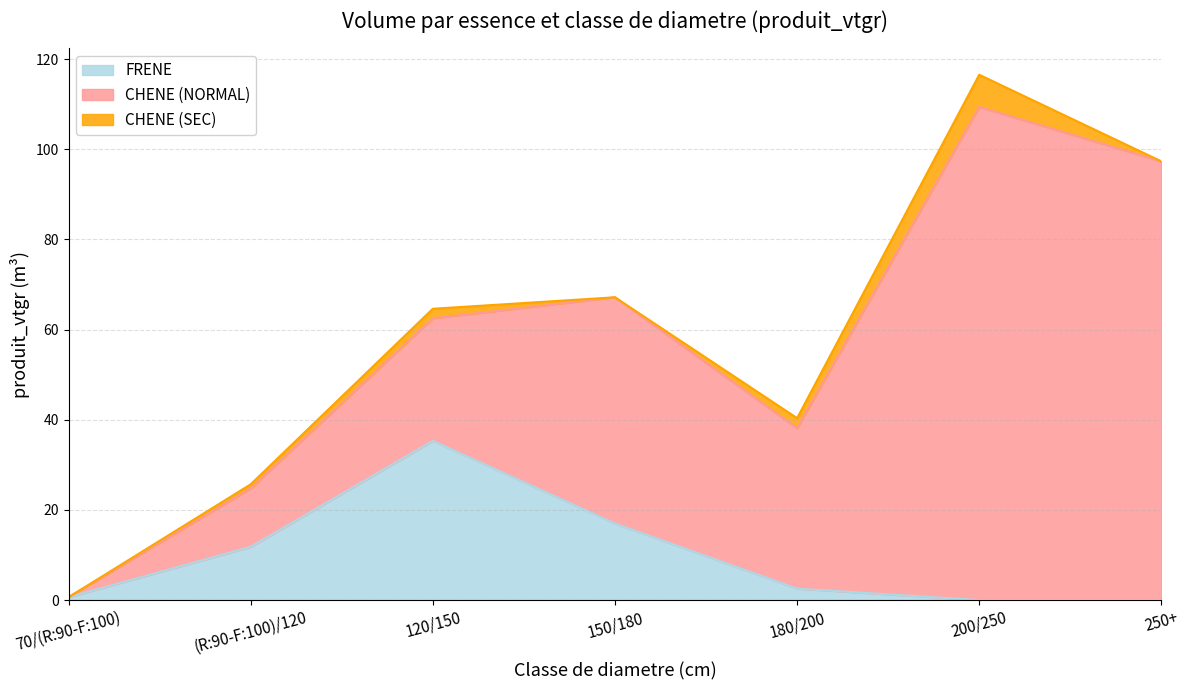

Where is CHENE (NORMAL) nearest to the value 54?

150/180